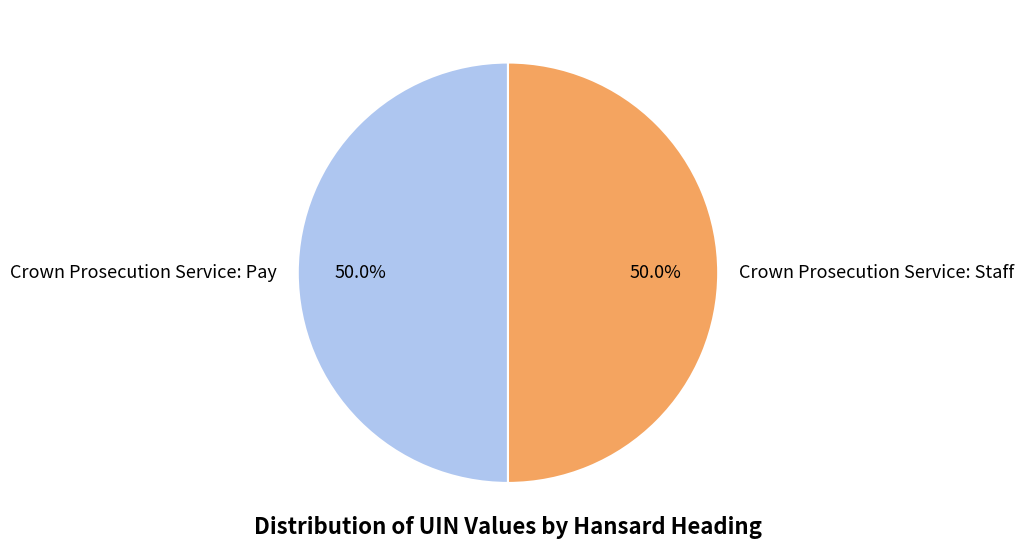

What is the ratio of the value at Crown Prosecution Service: Staff to the value at Crown Prosecution Service: Pay?

1.0